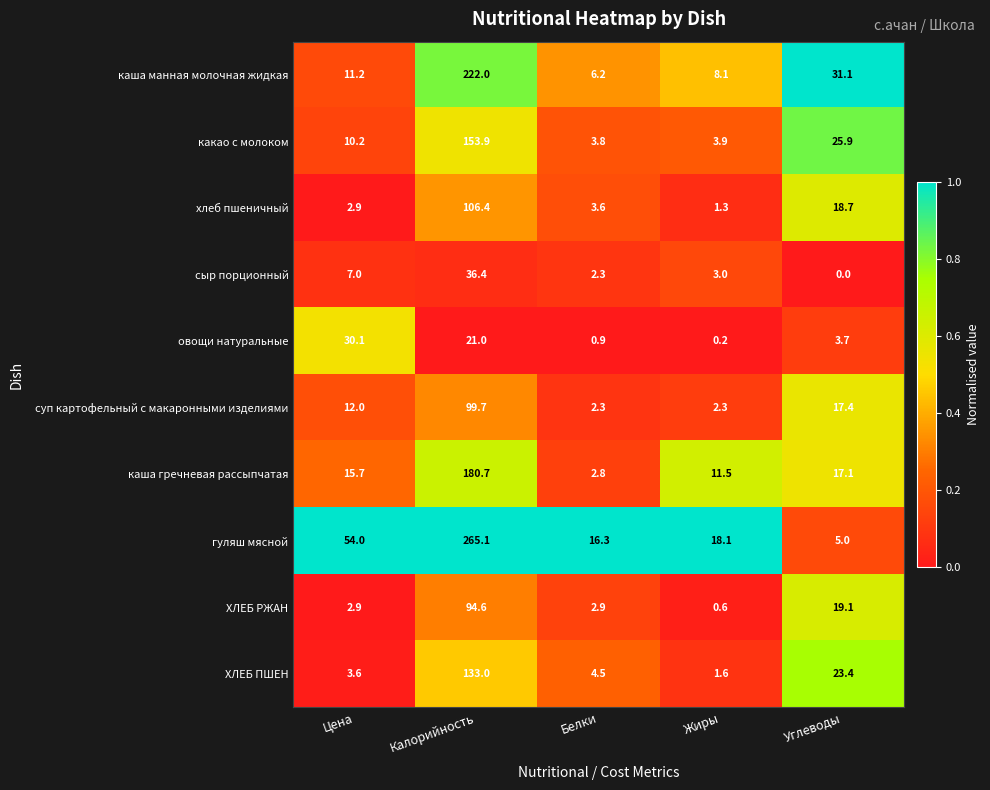

Between Цена and Углеводы, which series saw the biggest shift?

гуляш мясной